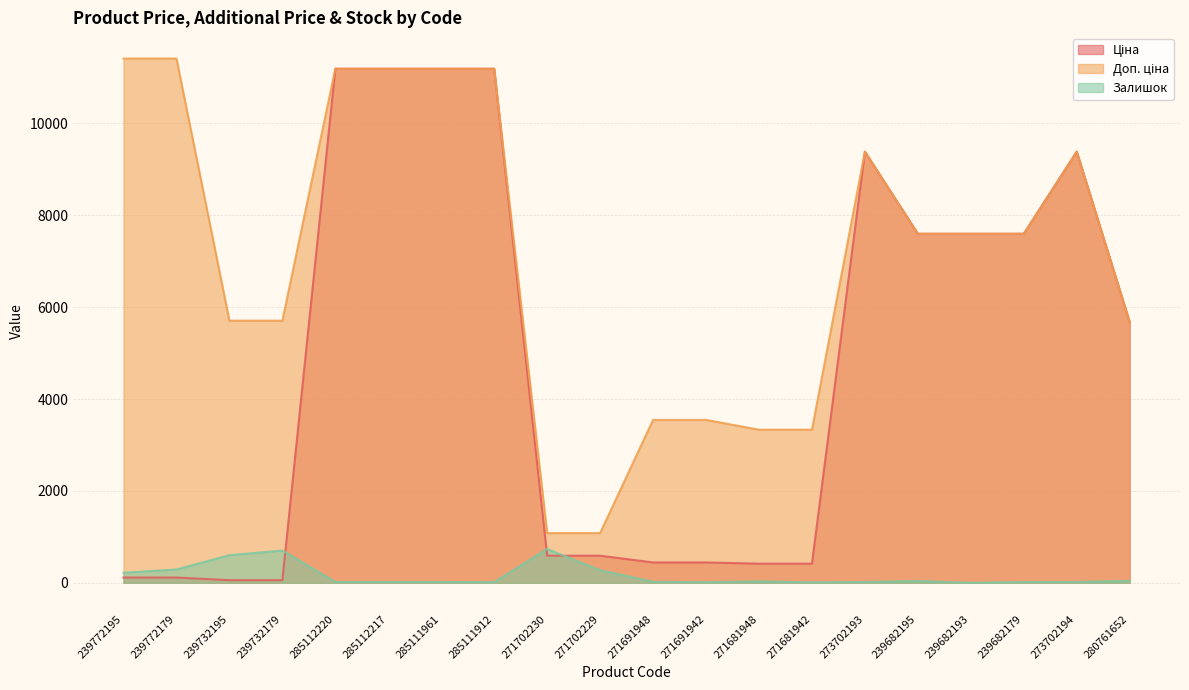

The value of Ціна at 239732179 is 57.0. True or false?

True